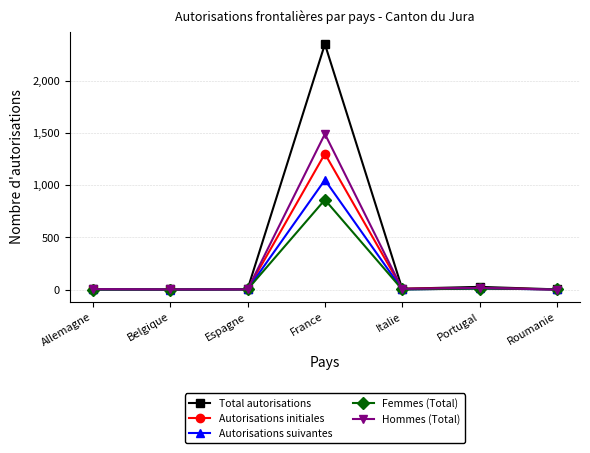

True or false: Total autorisations has a value of 4 at Espagne.

True